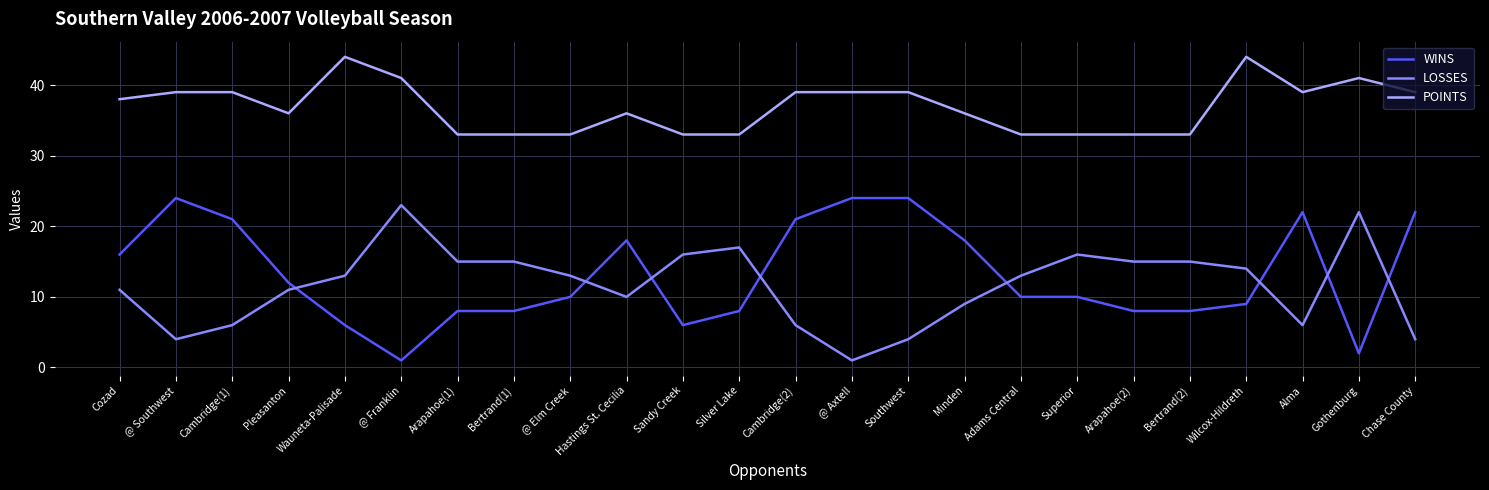

At which category does LOSSES reach its first local peak?

@ Franklin